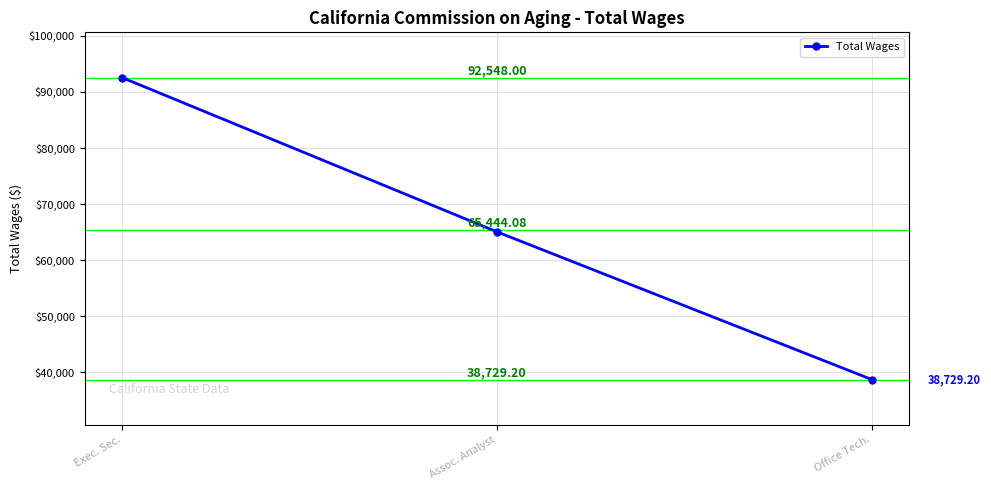

What is the difference between the maximum and minimum values?

53818.8